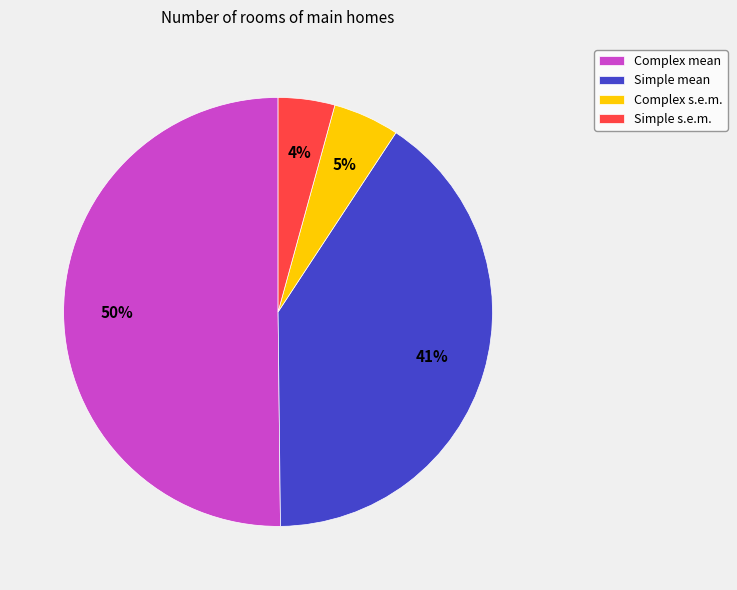

Which category has the smallest portion of the pie?

Simple s.e.m.